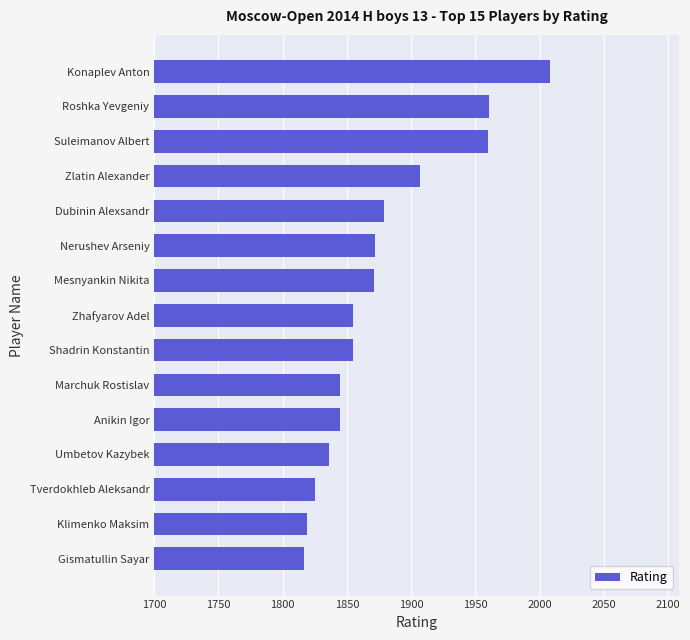

What is the ratio of the value at Anikin Igor to the value at Zlatin Alexander?

1.0